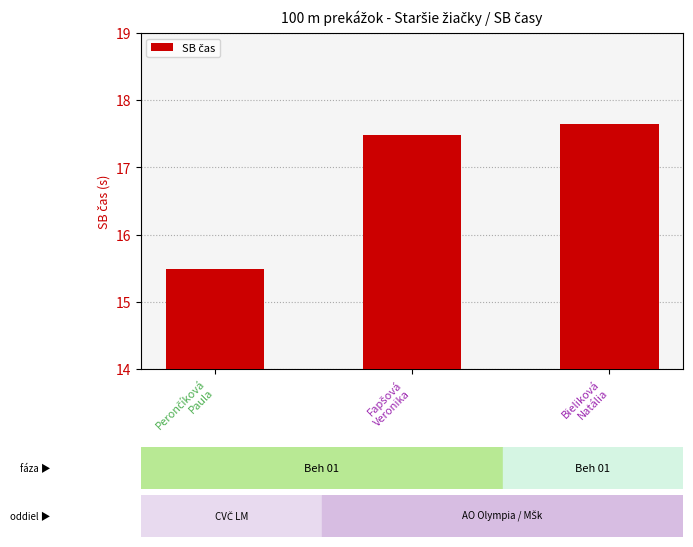

What is the sum of all values?

50.6